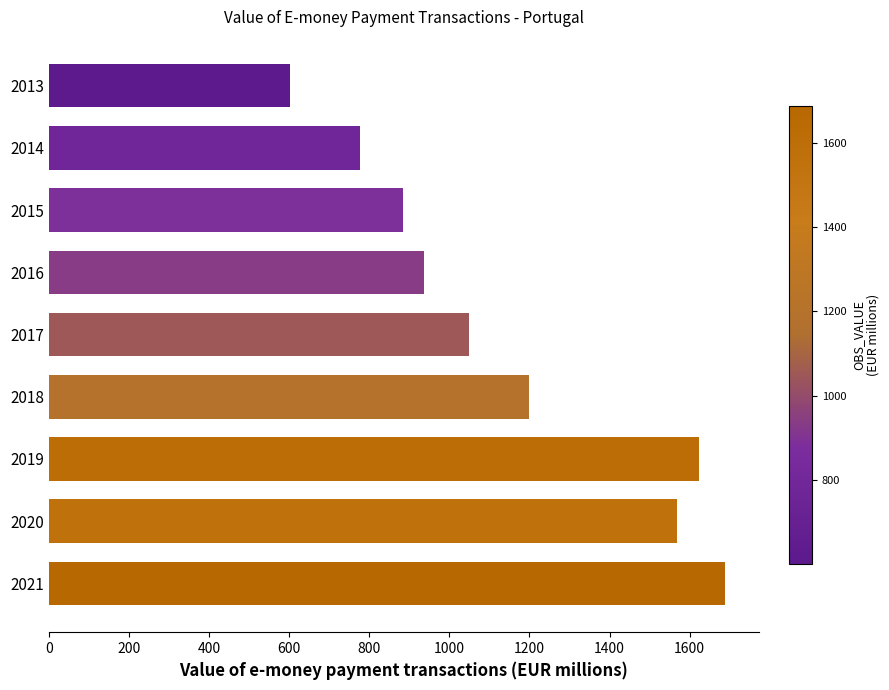

What is the sum of all values?

10323.7